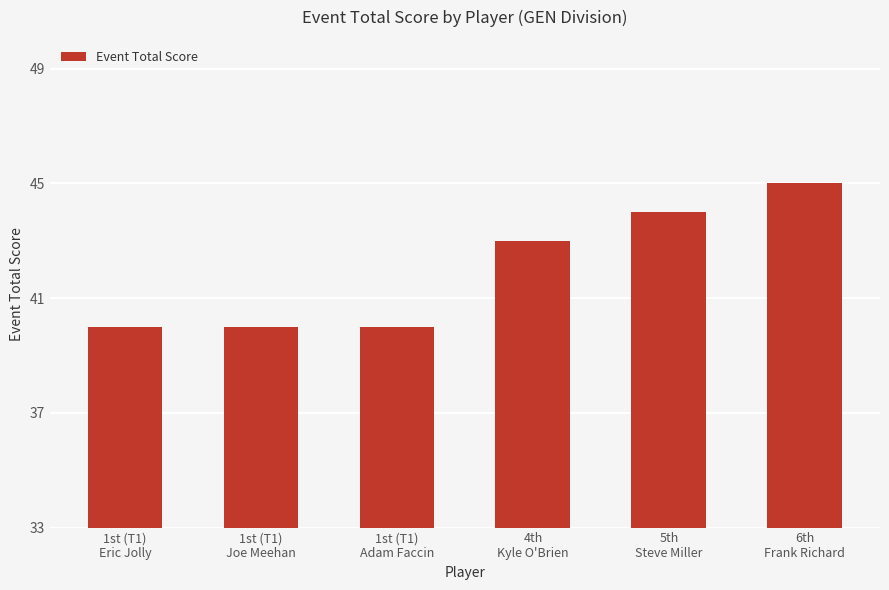

How many data points are less than 43?

3